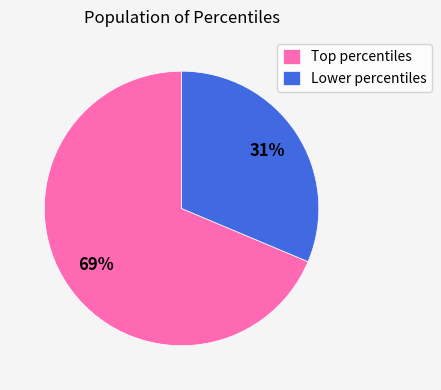

Does Lower percentiles represent more than half of the total?

No